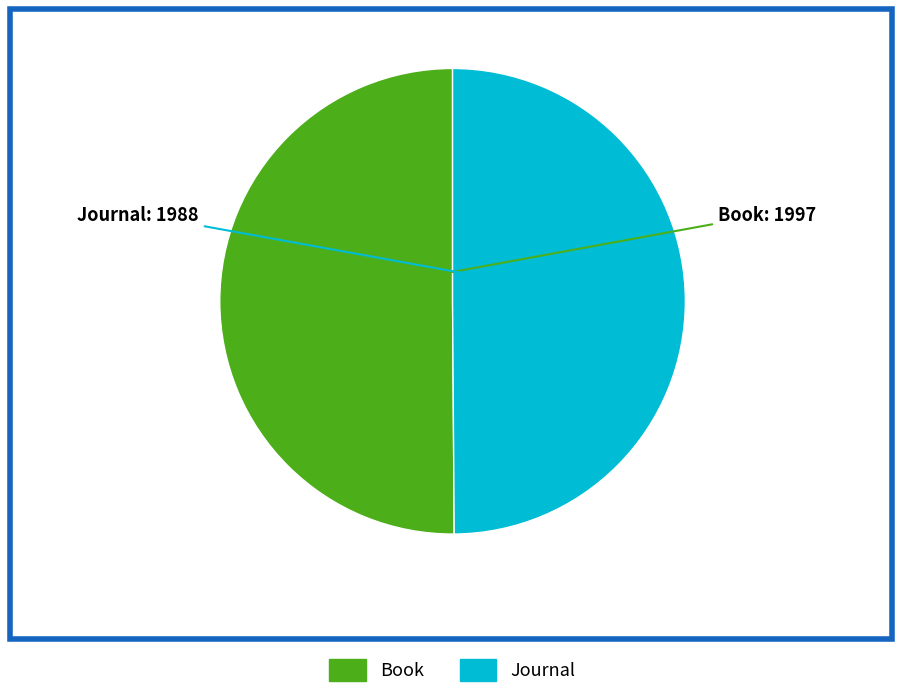

Do Book and Journal together represent more than half of the pie?

Yes